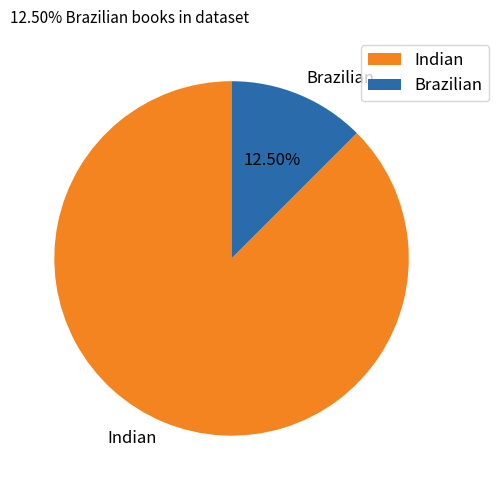

Is the sum of Indian and Brazilian greater than half?

Yes